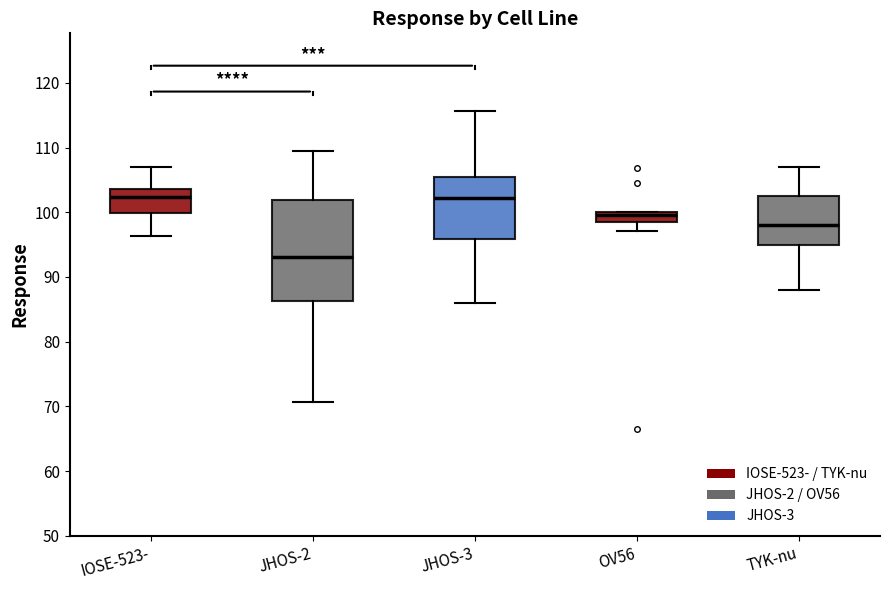

Reading left to right, read every box against the y-axis: the position of its median line, the range the box covers, and the ends of its whiskers. The values are not printed on the chart, so give them approximately, as read against the axis.

IOSE-523-: median 102, box 100 to 104, whiskers 96 to 107
JHOS-2: median 93, box 86 to 102, whiskers 71 to 109
JHOS-3: median 102, box 96 to 105, whiskers 86 to 116
OV56: median 100 (inside the box), box 98 to 100, whiskers 97 to 100
TYK-nu: median 98, box 95 to 102, whiskers 88 to 107